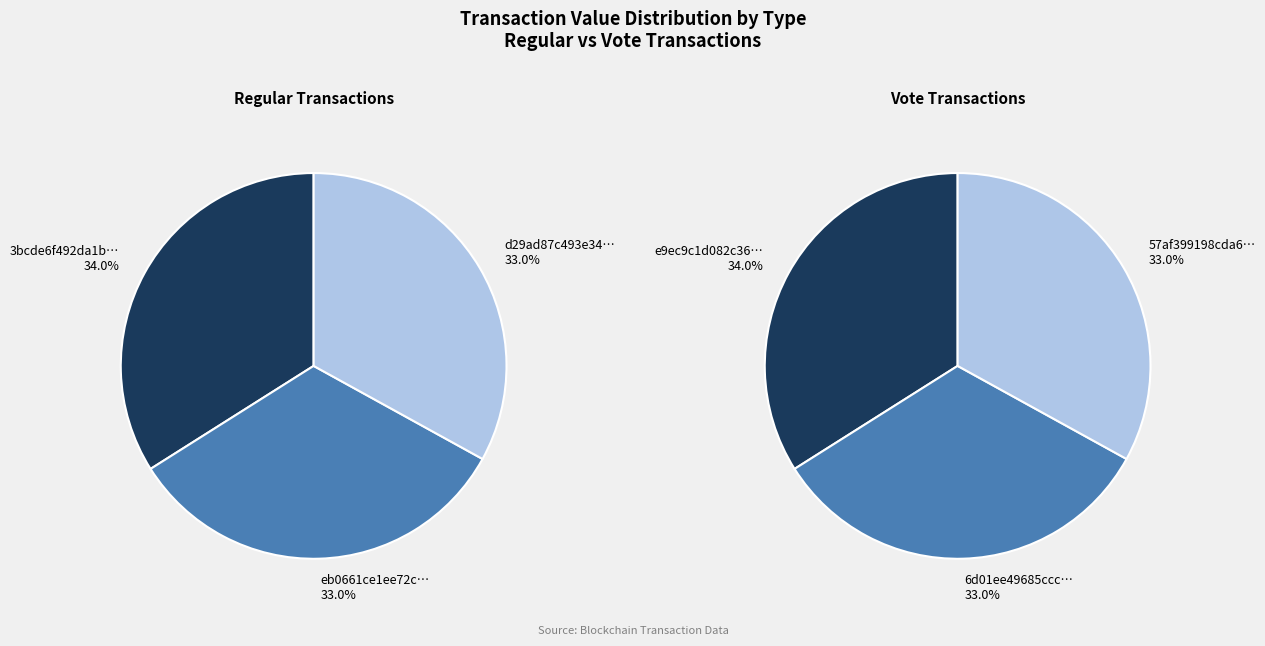

Is the sum of 2 and 1 greater than half?

Yes